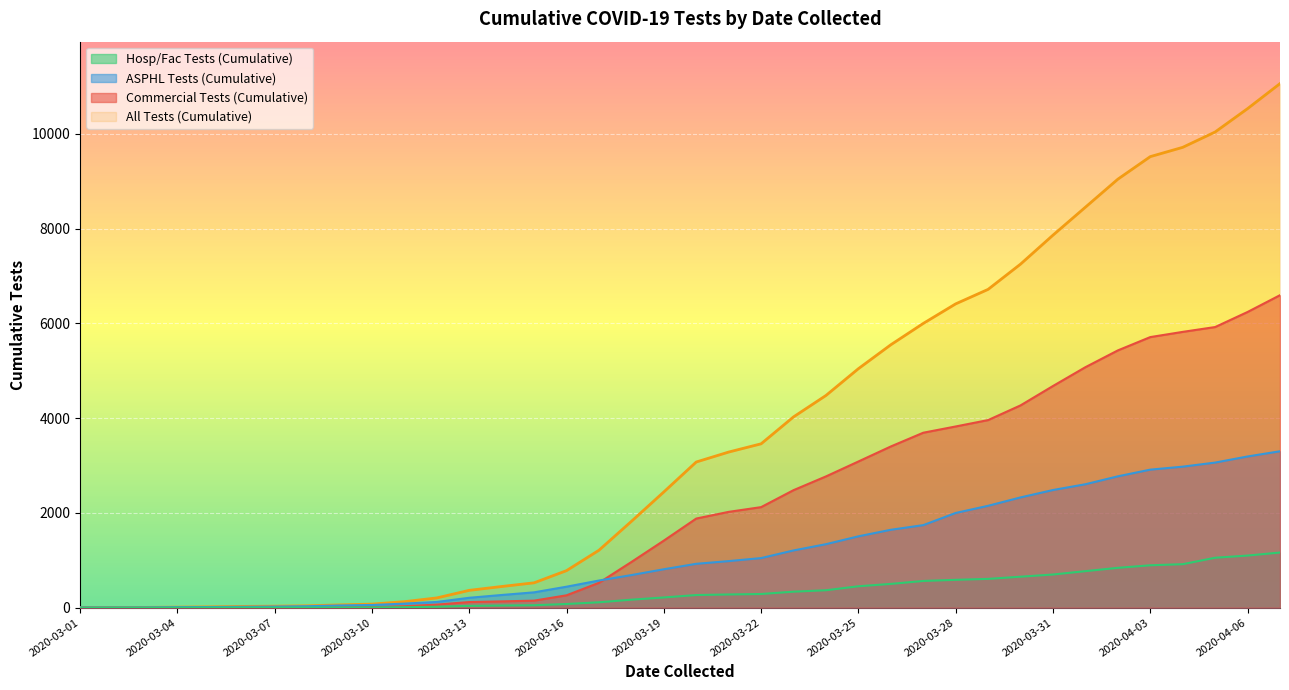

What is the sum of all All Tests (Cumulative) values?

139708